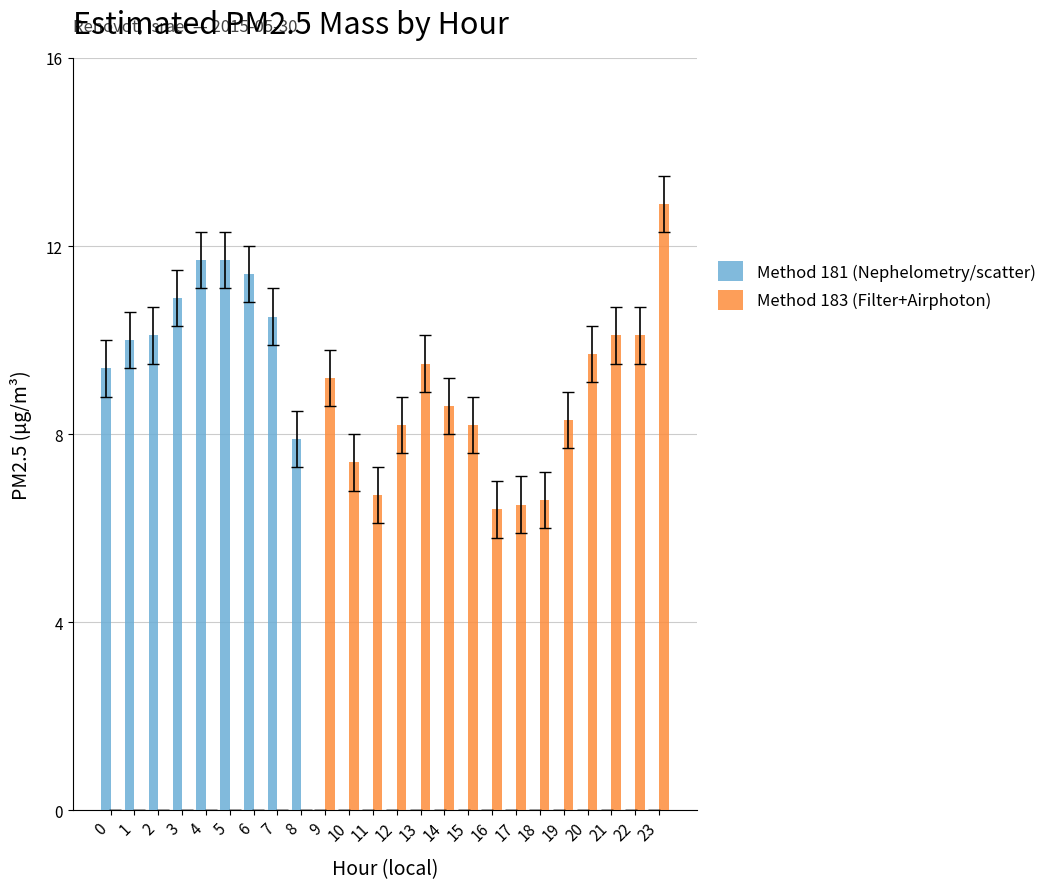

The value of Method 181 (Nephelometry/scatter) at 16 is 5.3. True or false?

False